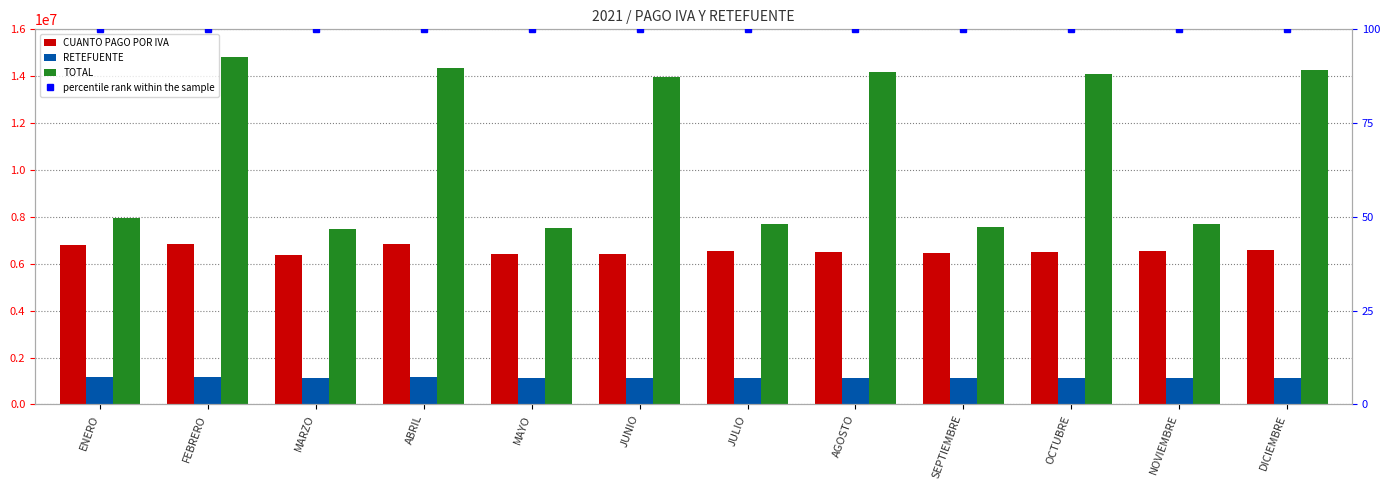

The value of percentile rank within the sample at MAYO is 132.7. True or false?

False